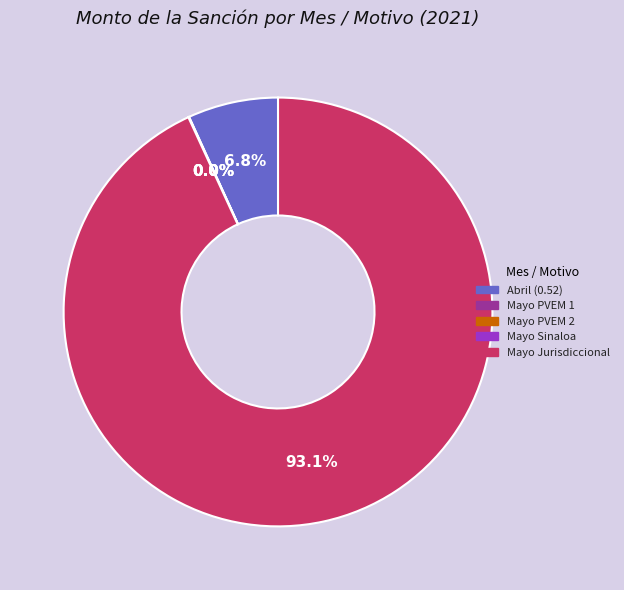

What is the majority slice?

Mayo Jurisdiccional